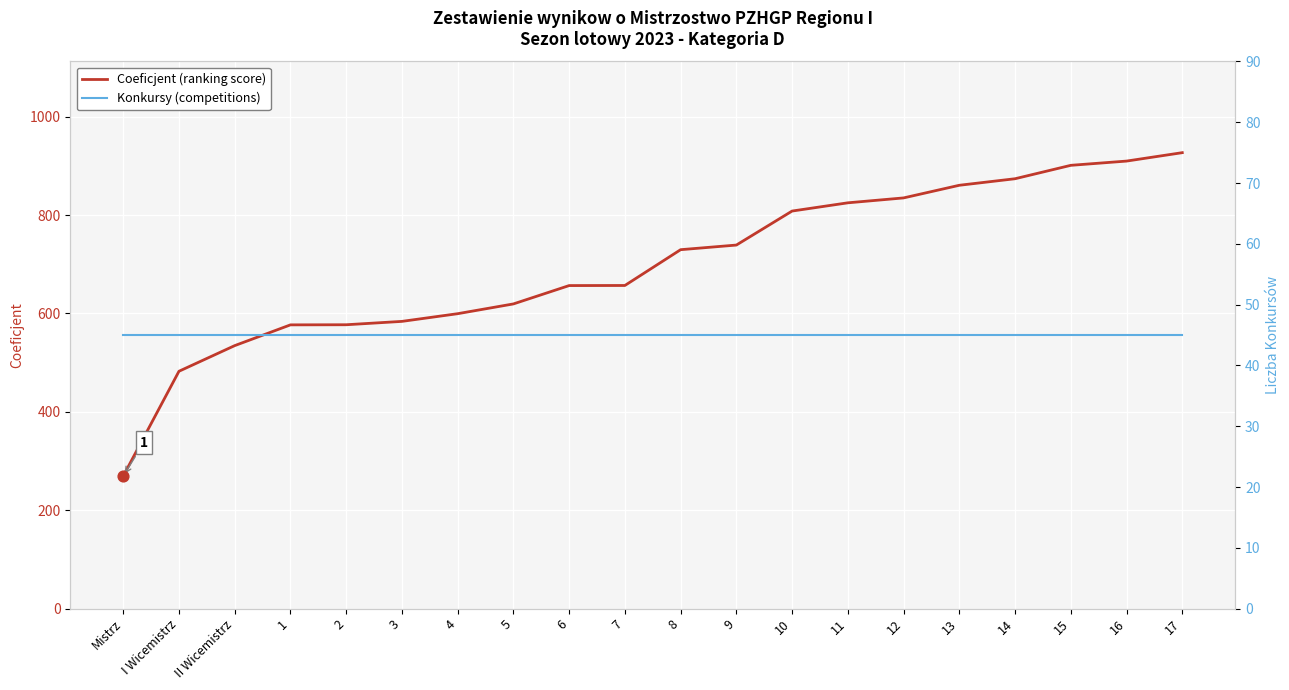

At how many categories does at least one series exceed 860?

5